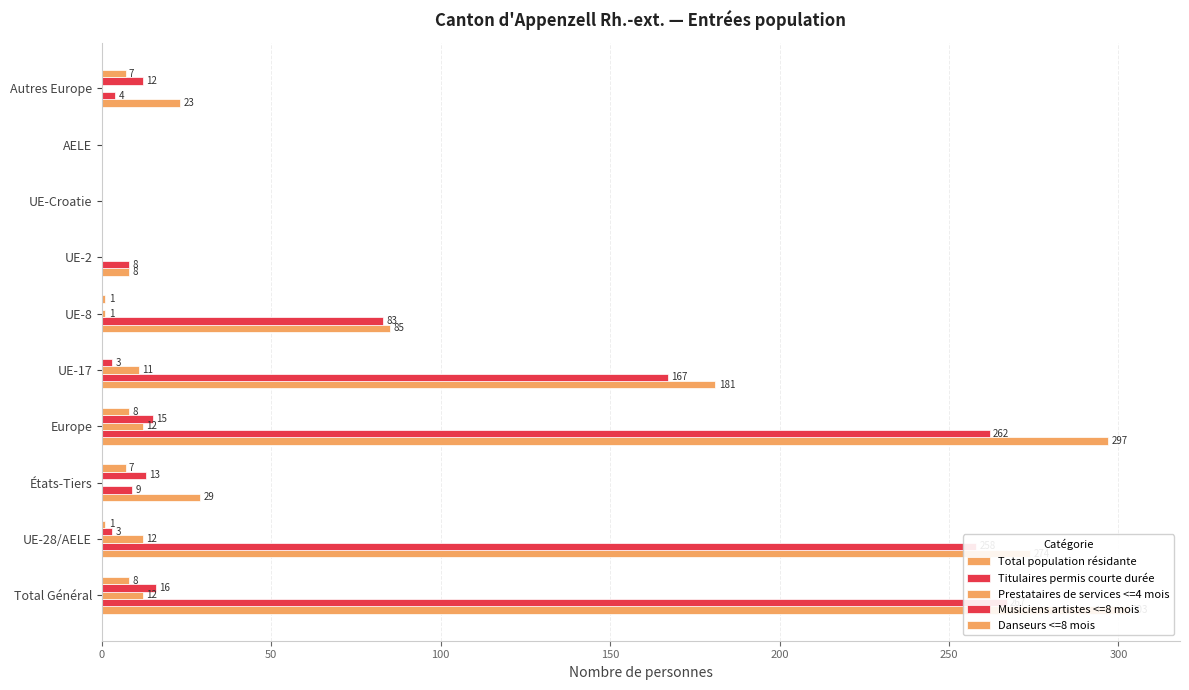

What are all the series names shown in the legend?

Total population résidante, Titulaires permis courte durée, Prestataires de services <=4 mois, Musiciens artistes <=8 mois, Danseurs <=8 mois